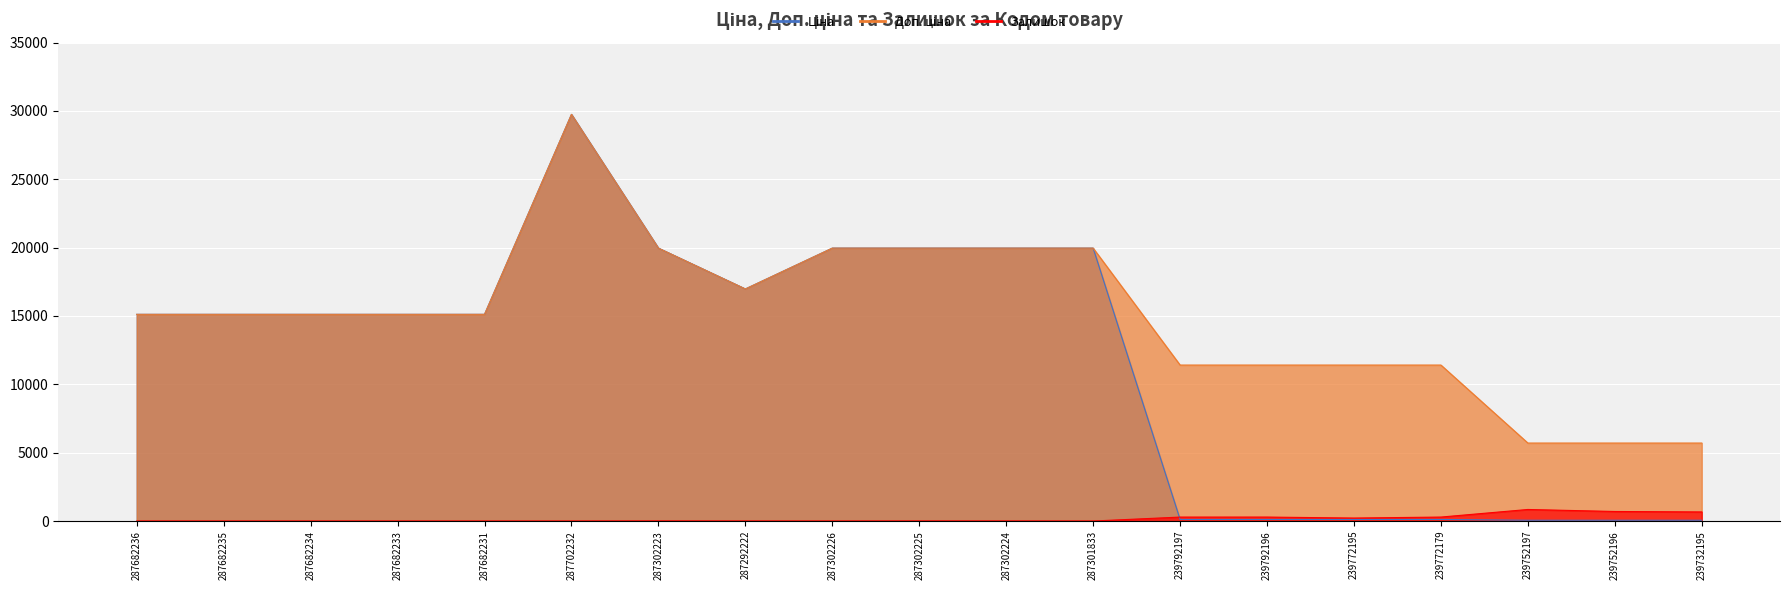

How many lines are shown in the chart?

3